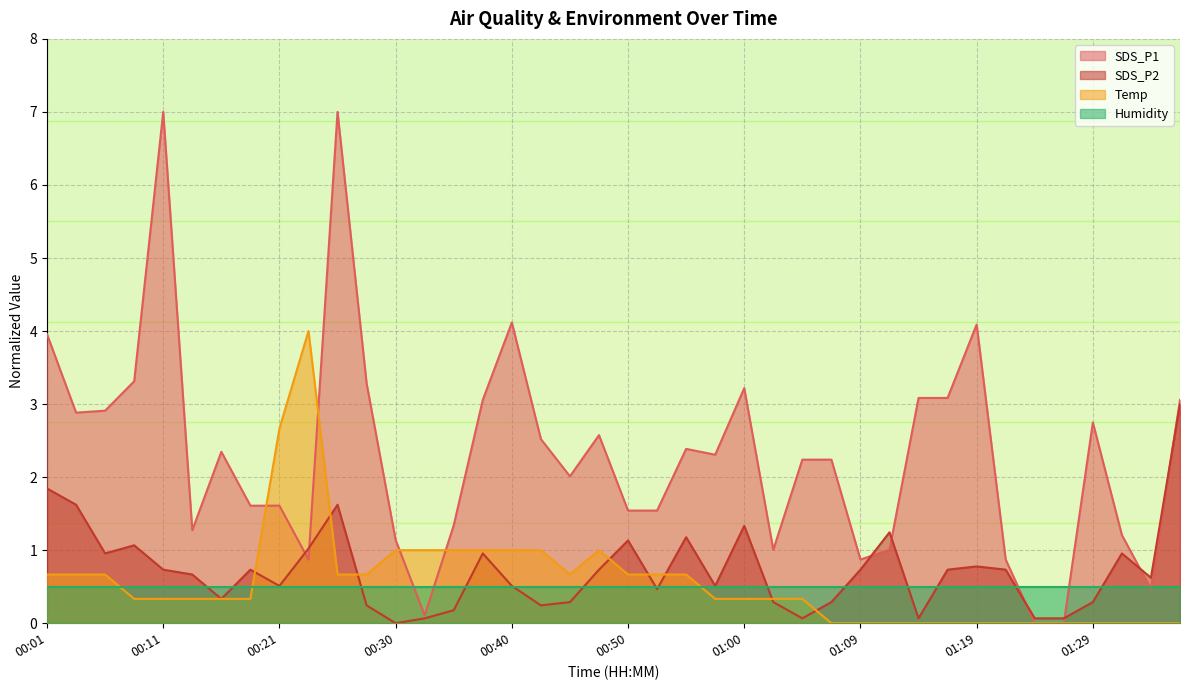

List the labels in order of Temp value, largest first.

00:23, 00:21, 00:30, 00:33, 00:35, 00:38, 00:40, 00:42, 00:47, 00:01, 00:04, 00:06, 00:25, 00:28, 00:45, 00:50, 00:52, 00:55, 00:08, 00:11, 00:13, 00:16, 00:18, 00:57, 01:00, 01:02, 01:05, 01:07, 01:09, 01:12, 01:14, 01:17, 01:19, 01:22, 01:24, 01:26, 01:29, 01:31, 01:34, 01:36